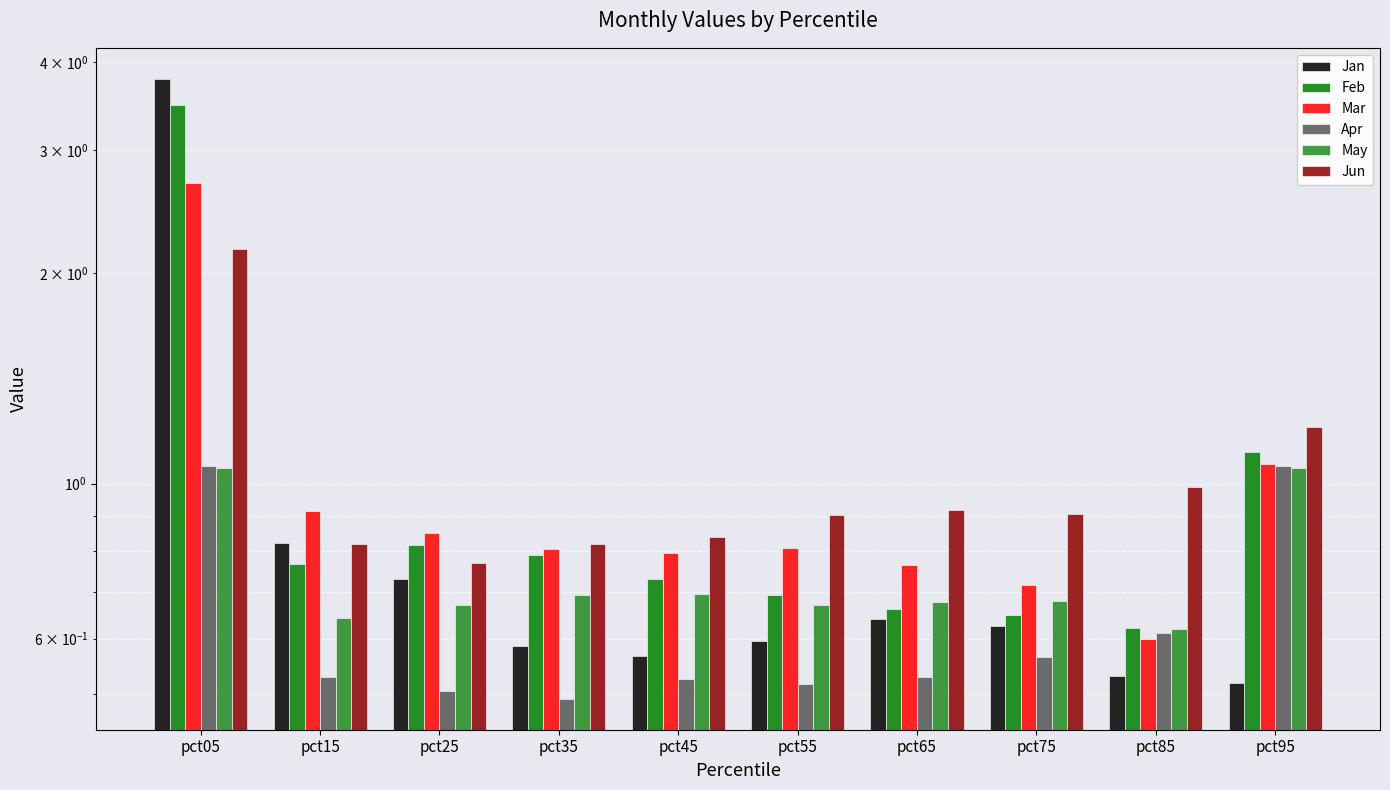

Which has a higher value, pct45 or pct05?

pct05